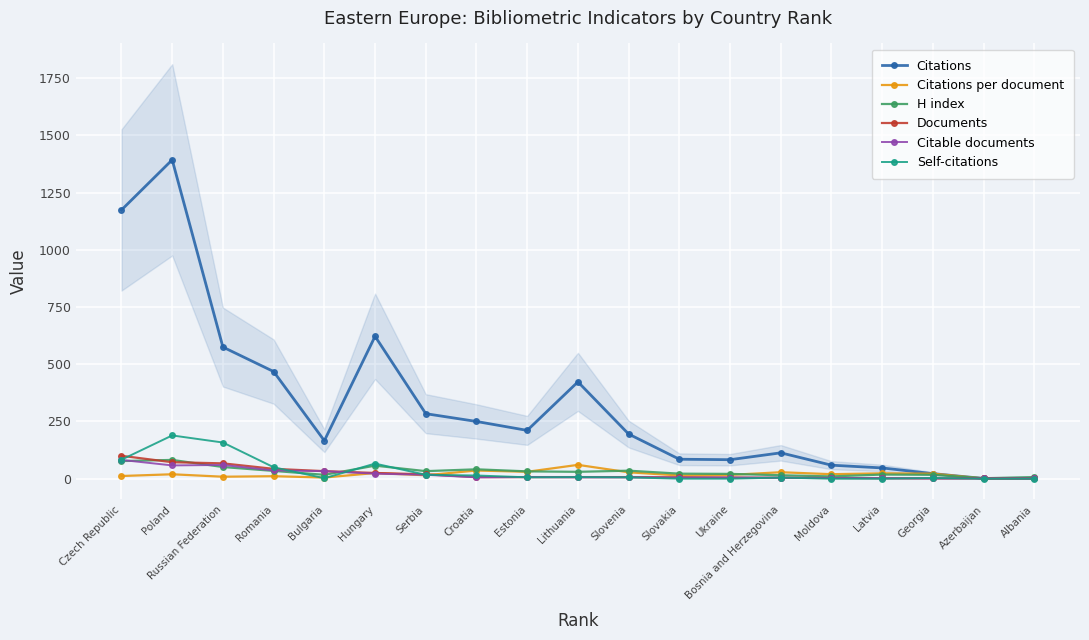

Is it true that Self-citations equals 14.0 at Croatia?

True